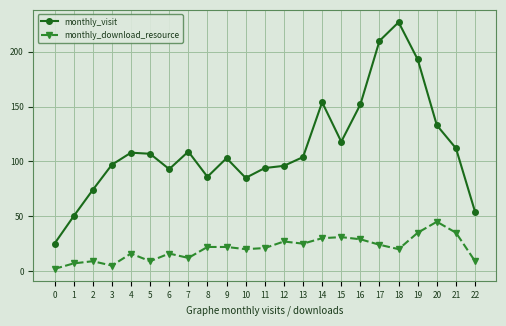

What is the average value of the monthly_visit series?

112